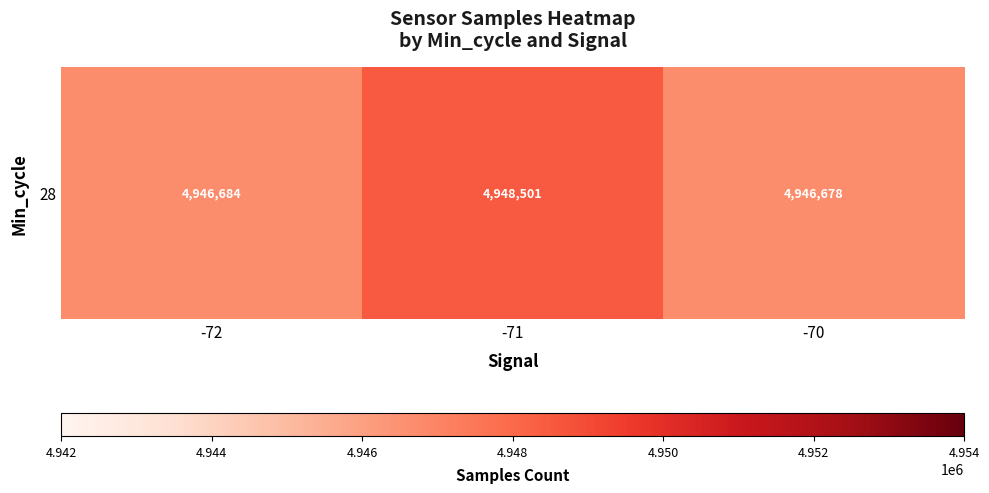

Count the number of categories in the chart.

3